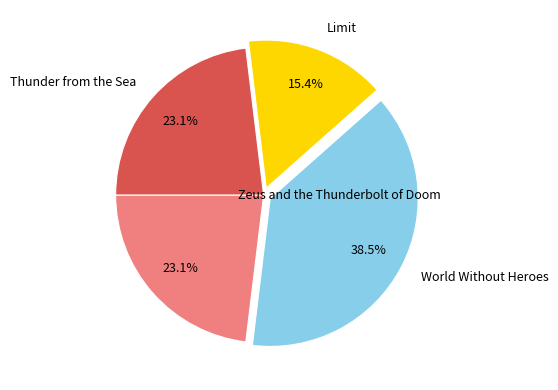

To the nearest percent, what percentage of the pie is Limit?

15%